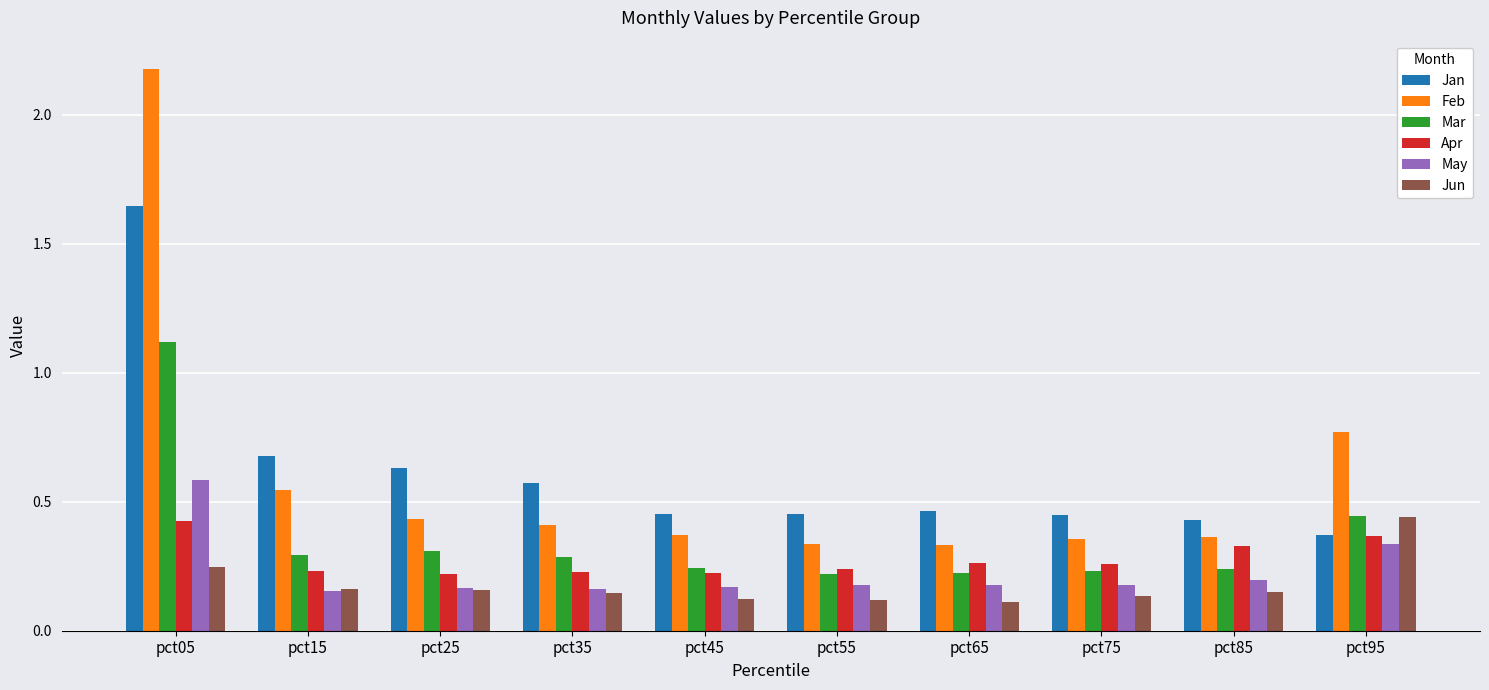

What is the difference between the maximum and minimum values in the Mar series?

0.9